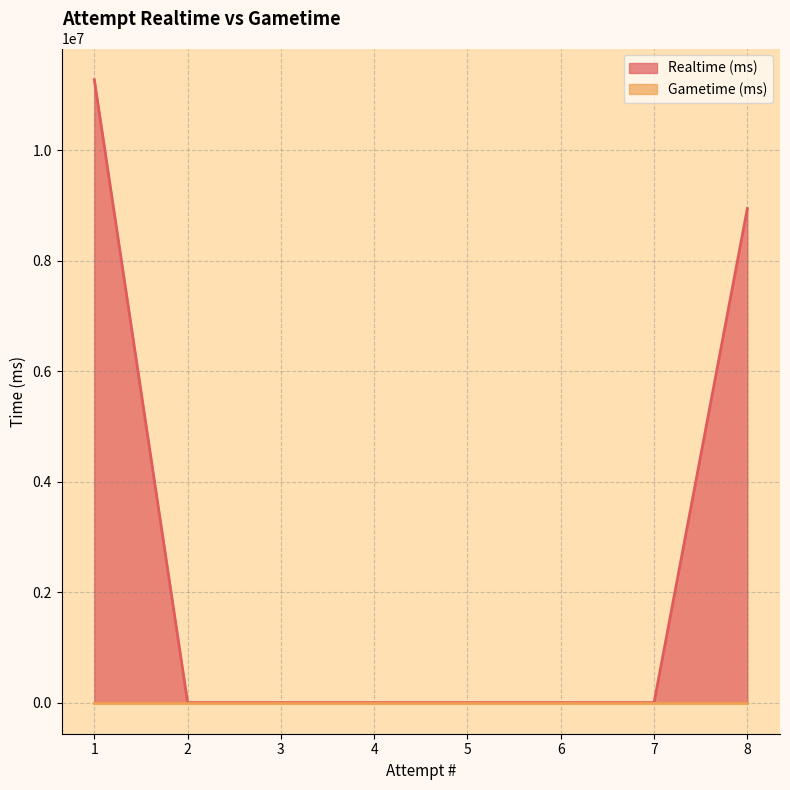

Reading left to right, extract all data points from this chart.

1=11280853	2=0	3=0	4=0	5=0	6=0	7=0	8=8946744